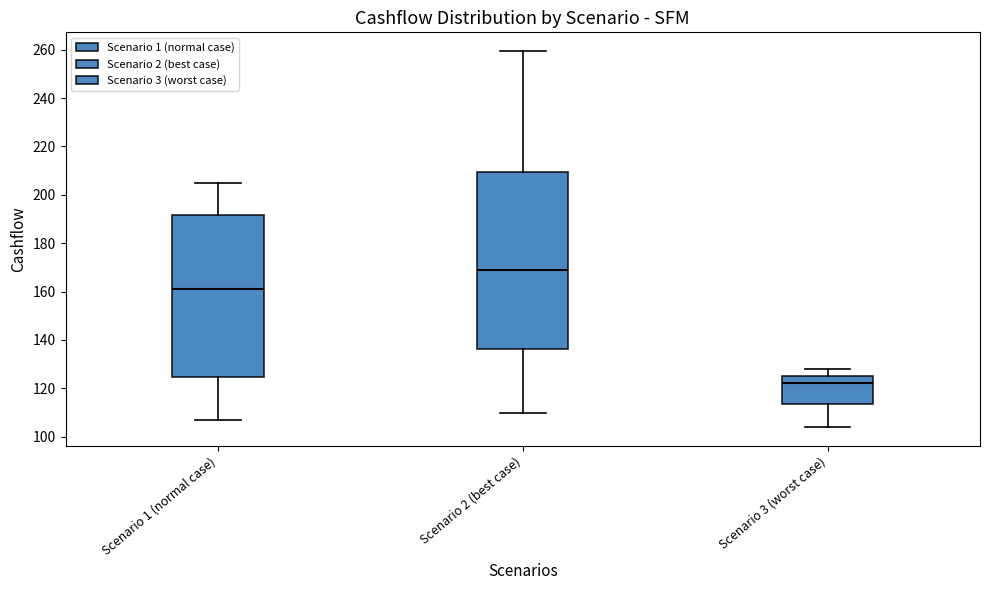

Reading left to right, transcribe this box plot: for each box, give where its median line is, the range the box spans, and where its two whiskers end, as read against the y-axis. The values are not printed on the chart, so give them approximately, as read against the axis.

Scenario 1 (normal case): median 162, box 124 to 192, whiskers 108 to 204
Scenario 2 (best case): median 170, box 136 to 210, whiskers 110 to 260
Scenario 3 (worst case): median 122, box 114 to 126, whiskers 104 to 128